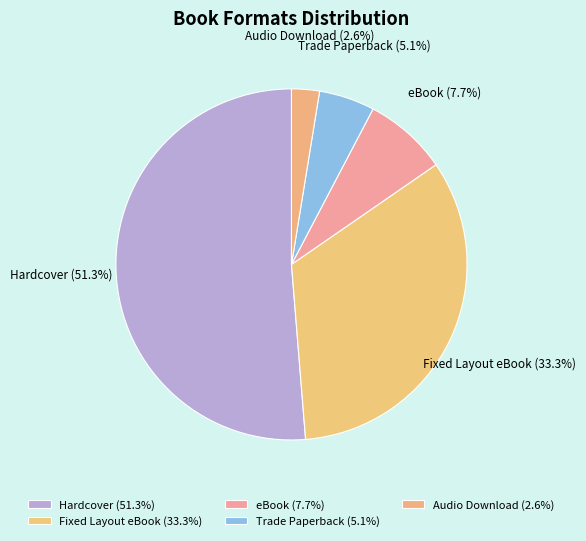

Count the number of slices in the pie.

5